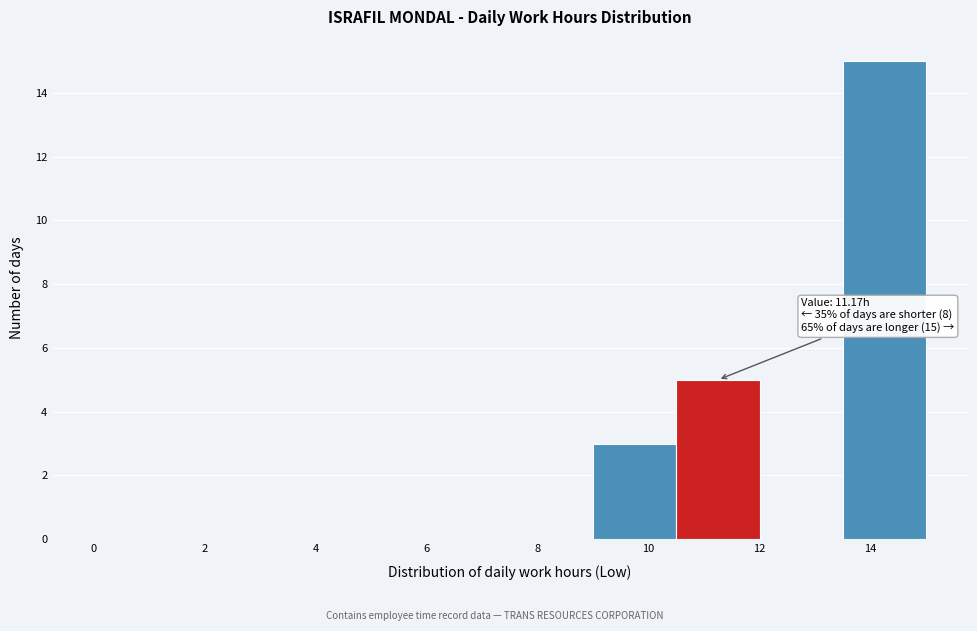

Over which range of the x-axis is the bar tallest?

13.5 to 15.0